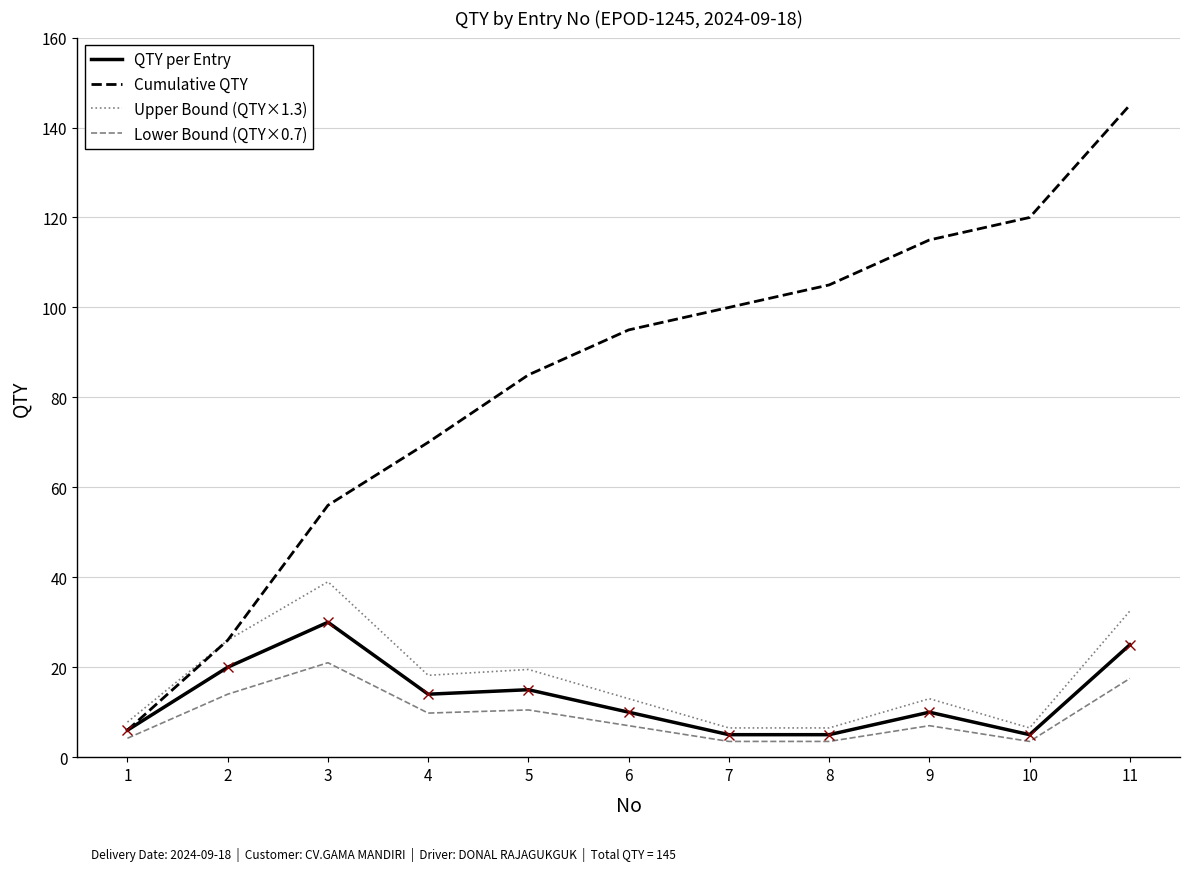

List the series in order of their peak value, highest first.

Cumulative QTY, Upper Bound (QTY×1.3), QTY per Entry, Lower Bound (QTY×0.7)